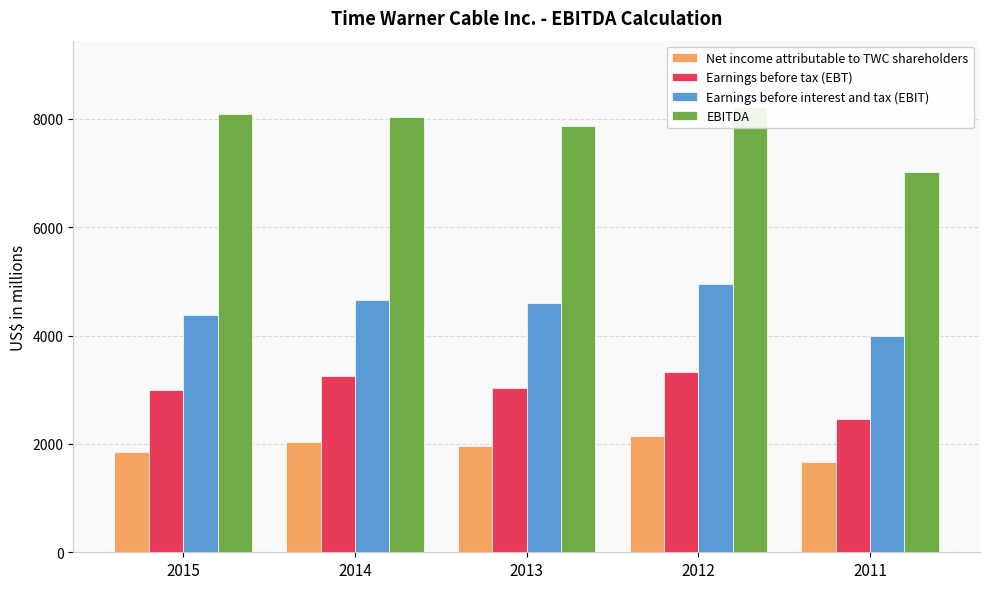

What is the value of the Earnings before interest and tax (EBIT) bar at the 4th from the left?

4950